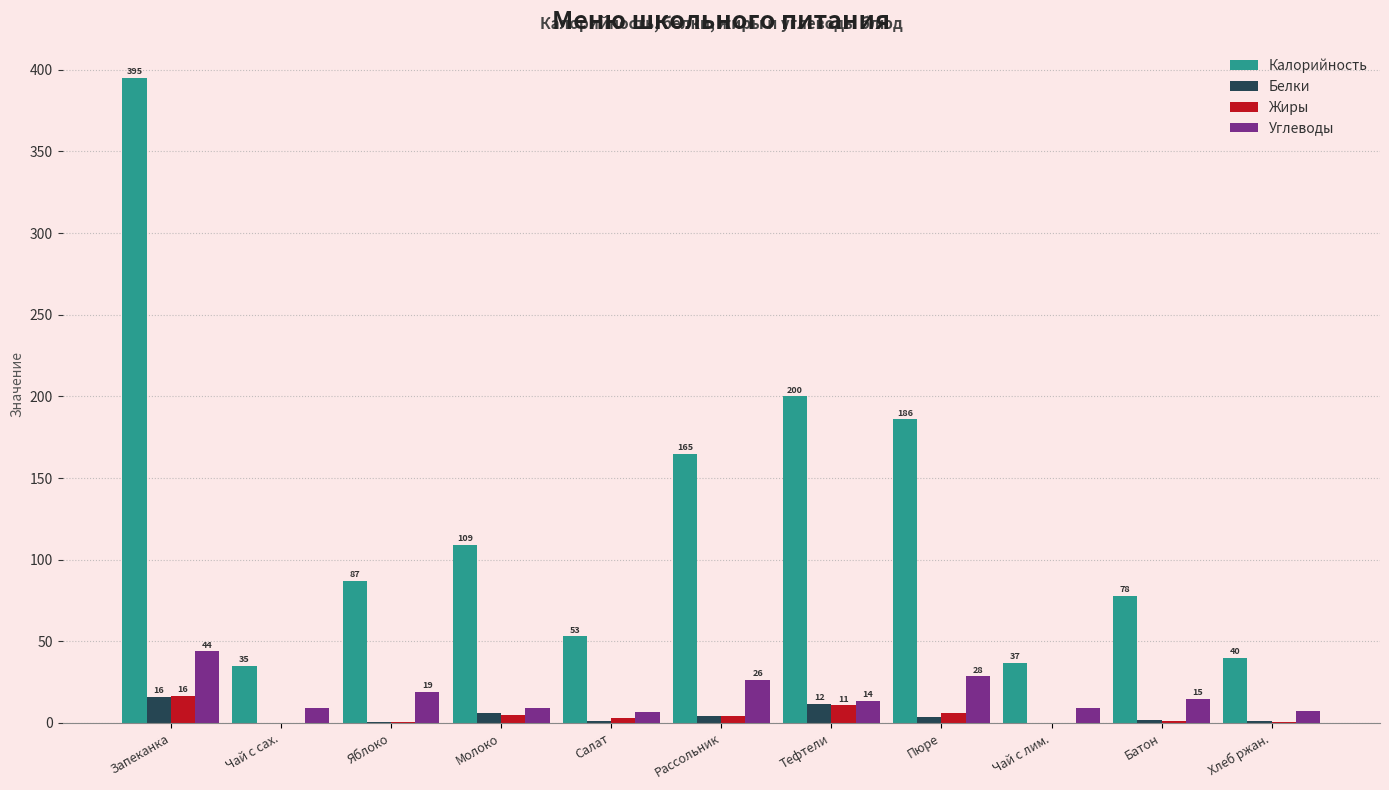

How many groups of bars are there?

11